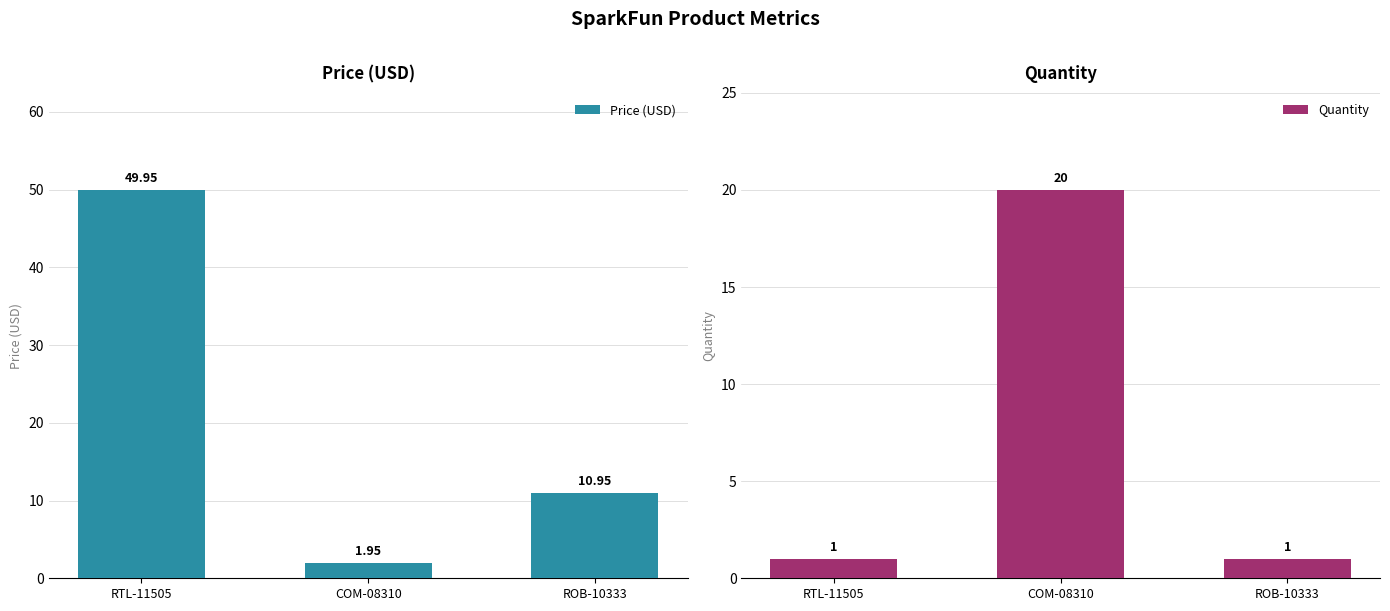

Between RTL-11505 and COM-08310, which series saw the biggest shift?

Price (USD)